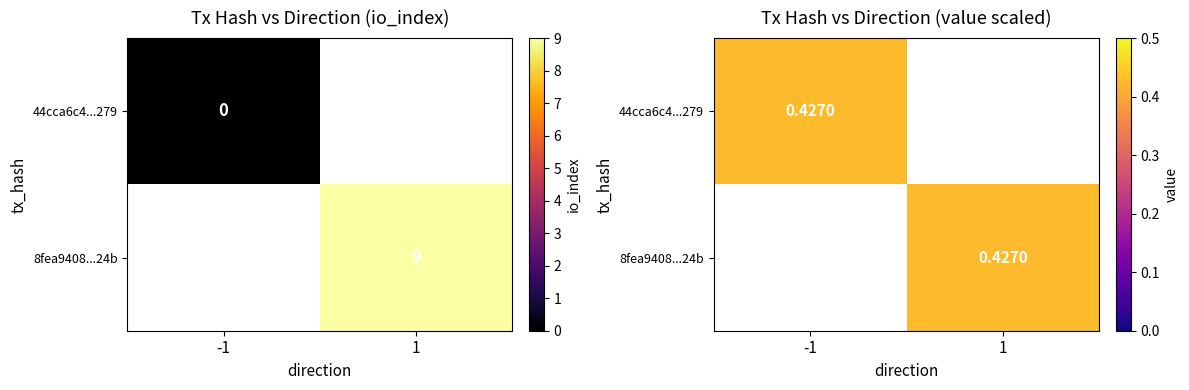

What is the maximum value shown in the chart?

9.0